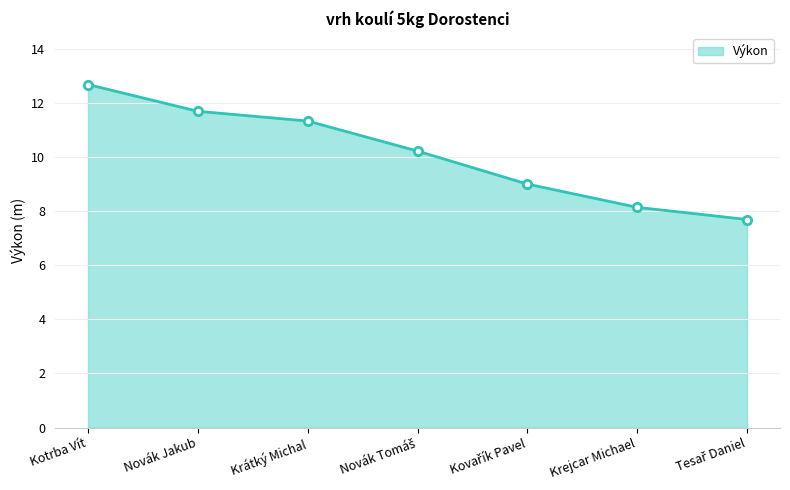

Which label corresponds to the largest value in the chart?

Kotrba Vít